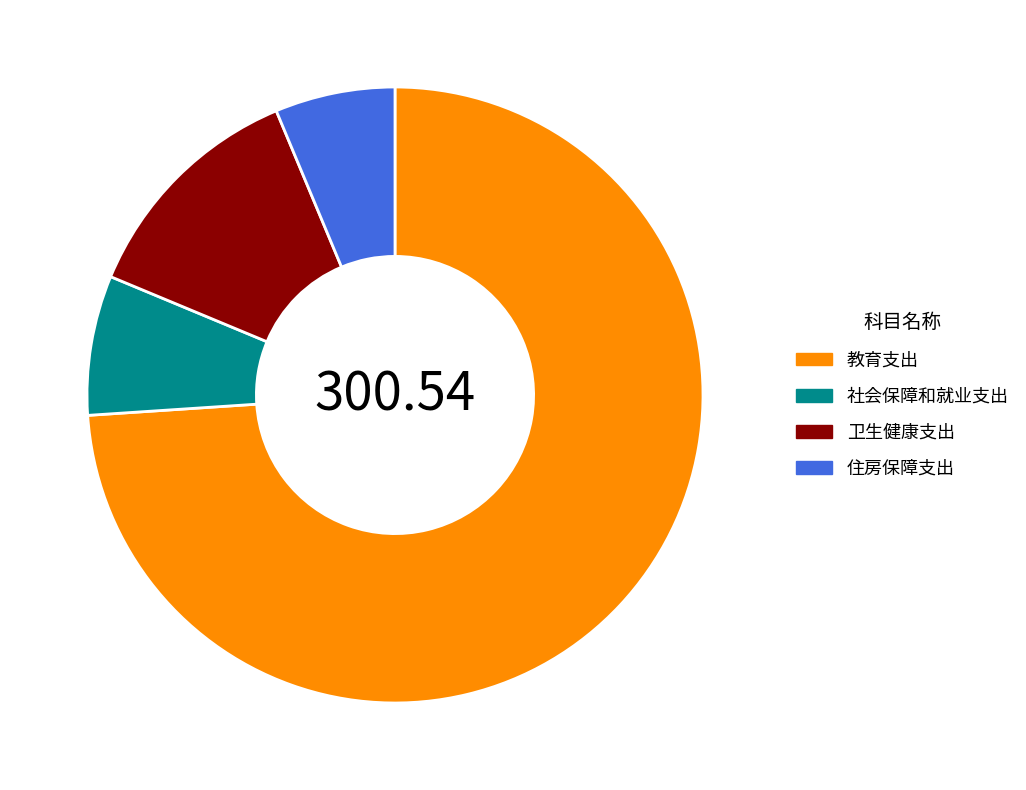

Combined, do 教育支出 and 卫生健康支出 account for over 50%?

Yes